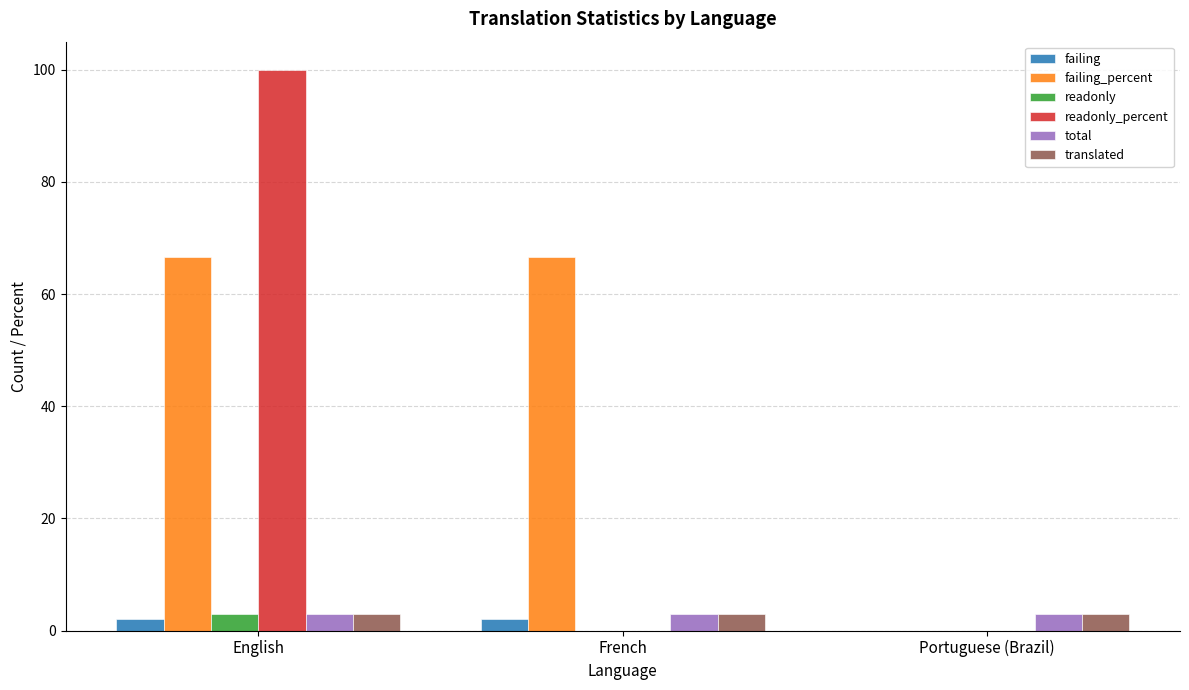

At which category is the sum across all series the highest?

English